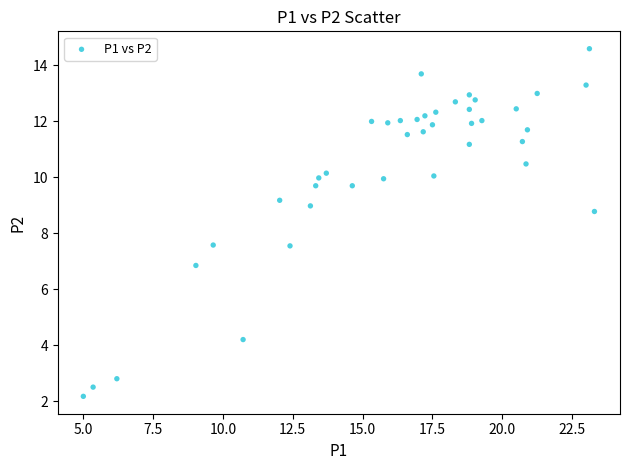

What is the range of X values (max minus min)?

18.3